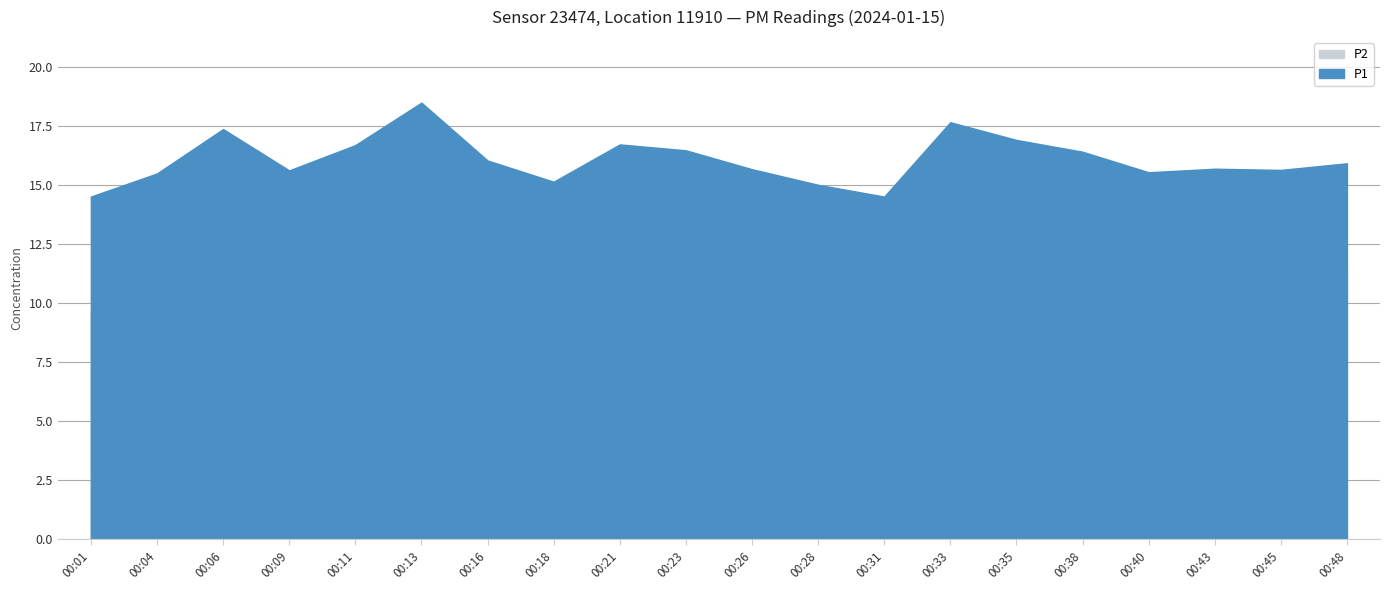

How many categories are shown in the chart?

20